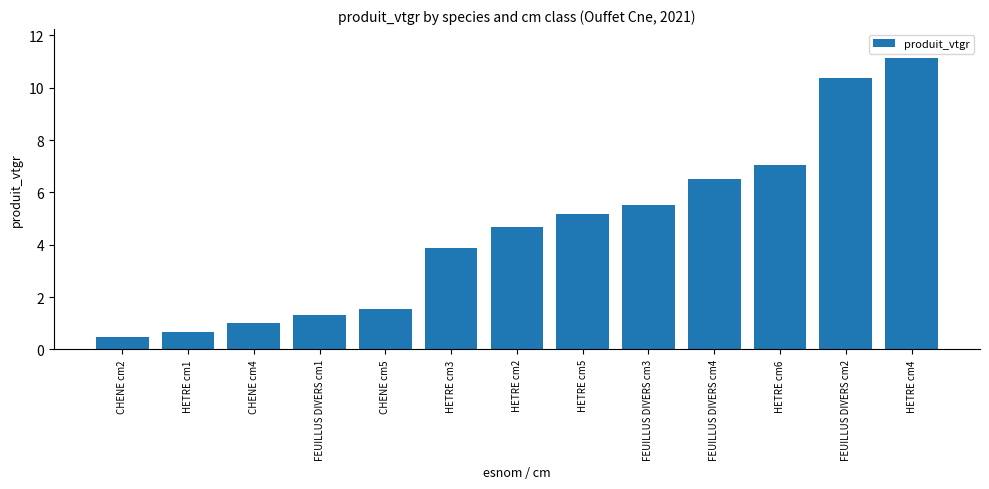

Which has a higher value, FEUILLUS DIVERS cm3 or HETRE cm5?

FEUILLUS DIVERS cm3